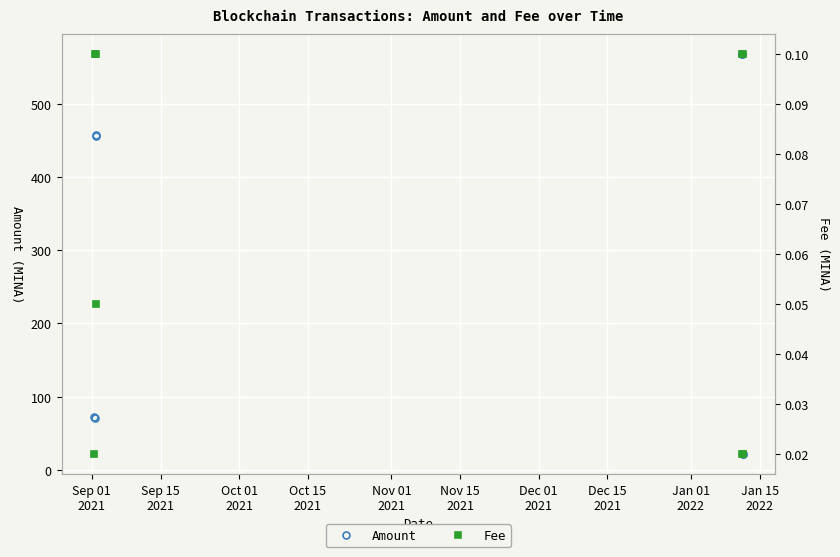

True or false: Amount has more than 2 points higher than both neighbors.

False